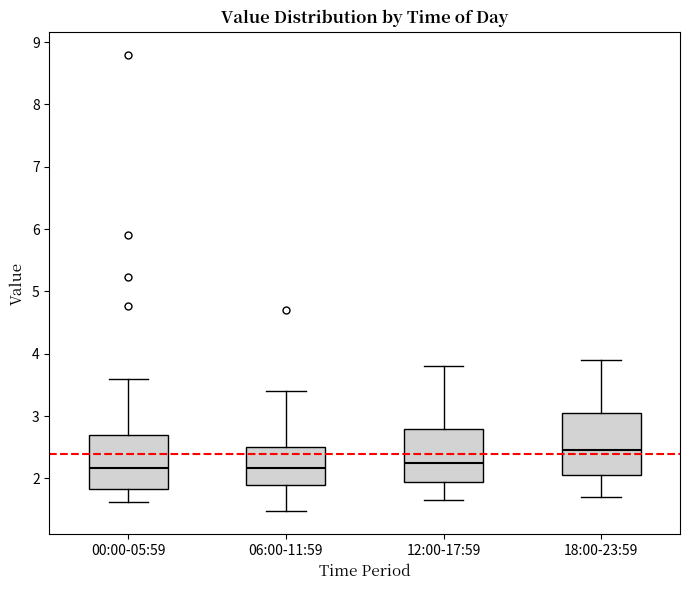

Reading left to right, read every box against the y-axis: the position of its median line, the range the box covers, and the ends of its whiskers. The values are not printed on the chart, so give them approximately, as read against the axis.

00:00-05:59: median 2.2, box 1.8 to 2.7, whiskers 1.6 to 3.6
06:00-11:59: median 2.2, box 1.9 to 2.5, whiskers 1.5 to 3.4
12:00-17:59: median 2.3, box 2.0 to 2.8, whiskers 1.7 to 3.8
18:00-23:59: median 2.5, box 2.1 to 3.1, whiskers 1.7 to 3.9